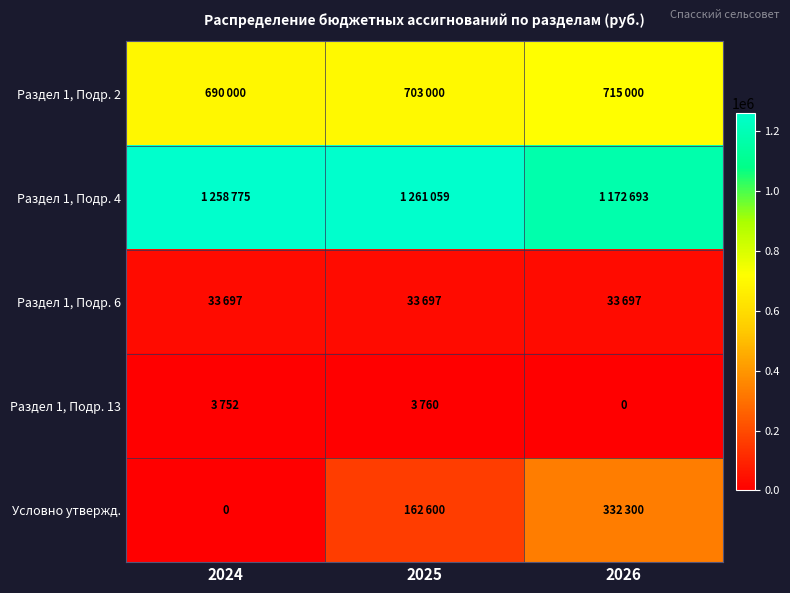

Which series has the widest spread of values?

Условно утвержд.